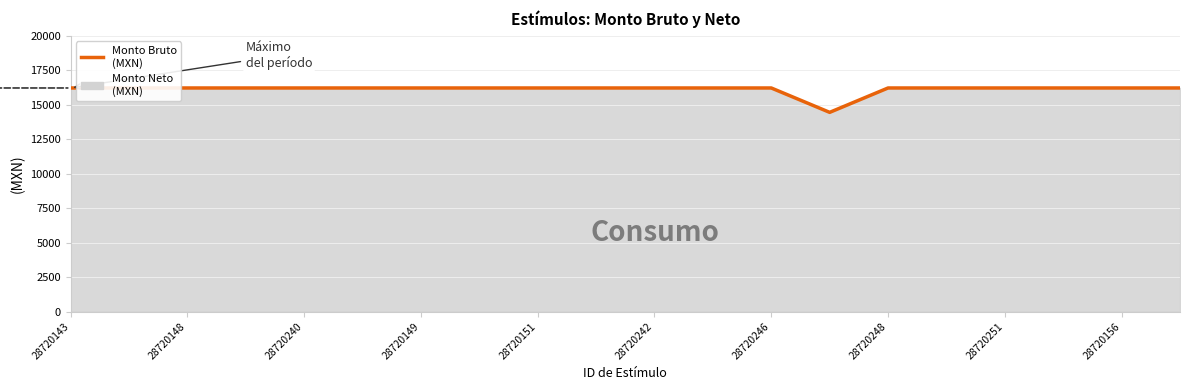

What position from the left is 28720149?

7